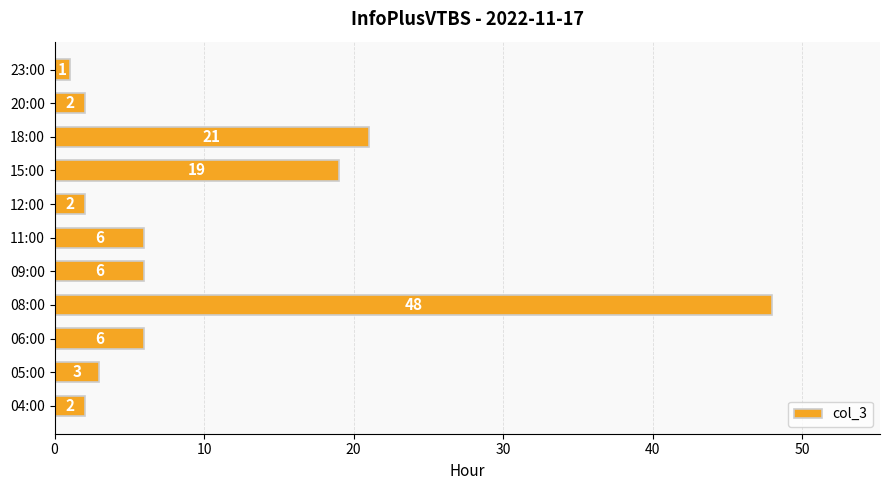

Count the number of categories in the chart.

11